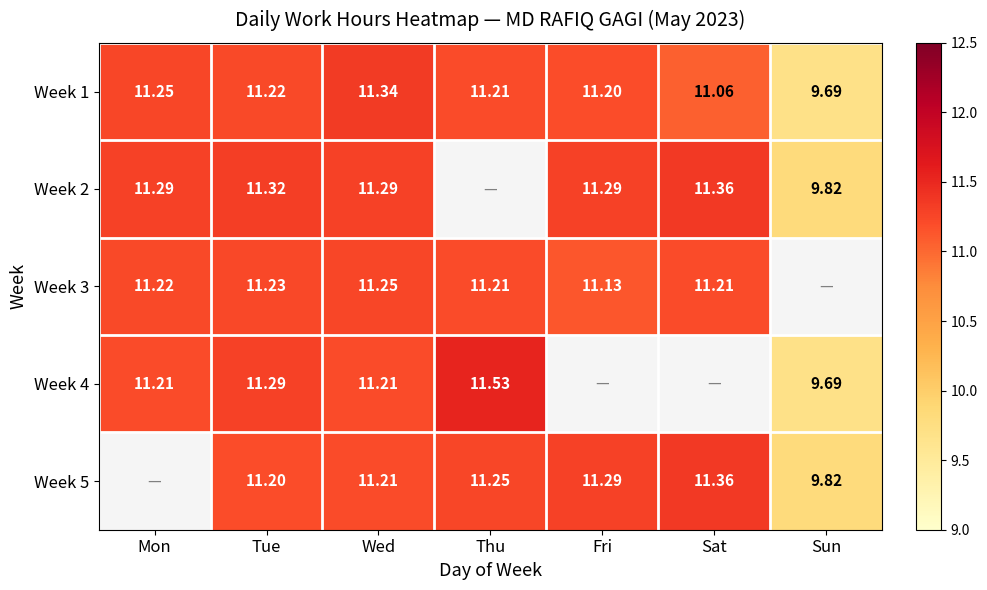

How many data points in Week 1 are less than 11?

1